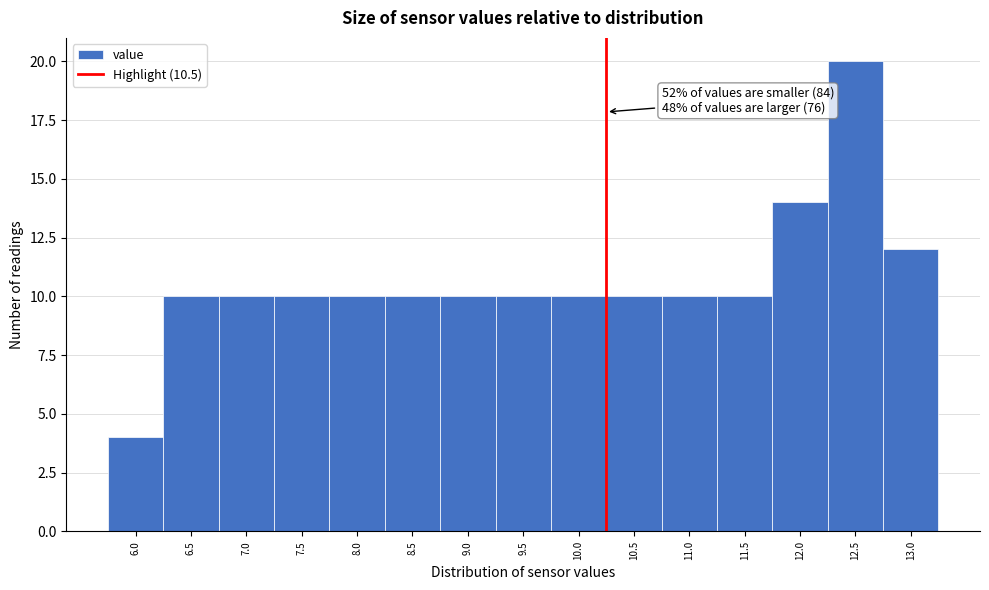

Reading right to left, list all the values displayed in this chart.

12	20	14	10	10	10	10	10	10	10	10	10	10	10	4